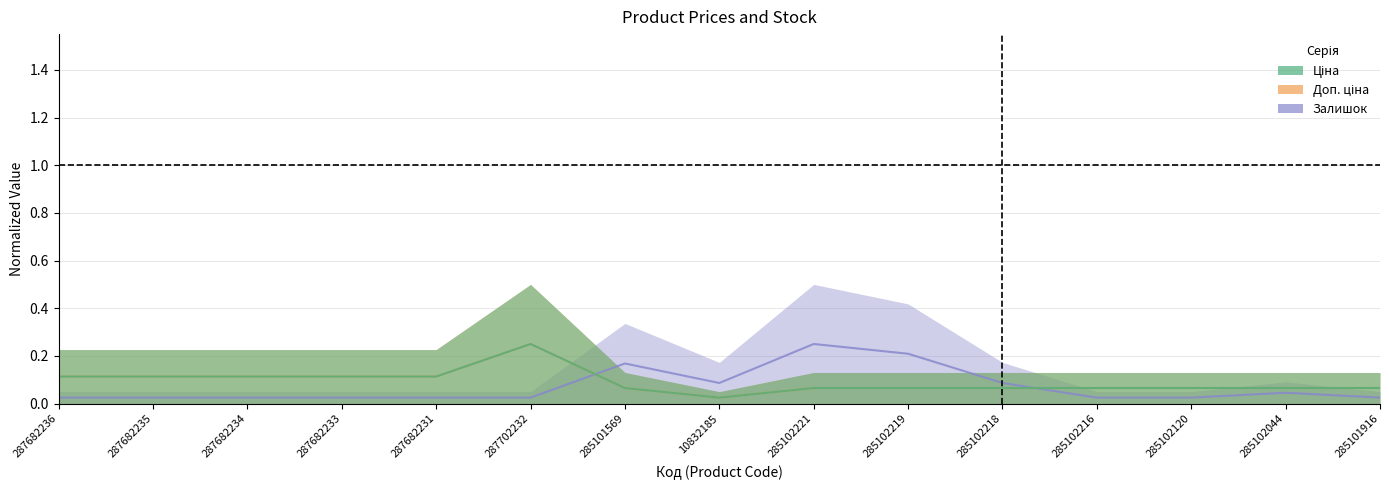

Count the Доп. ціна values in the range 0 to 1.

15